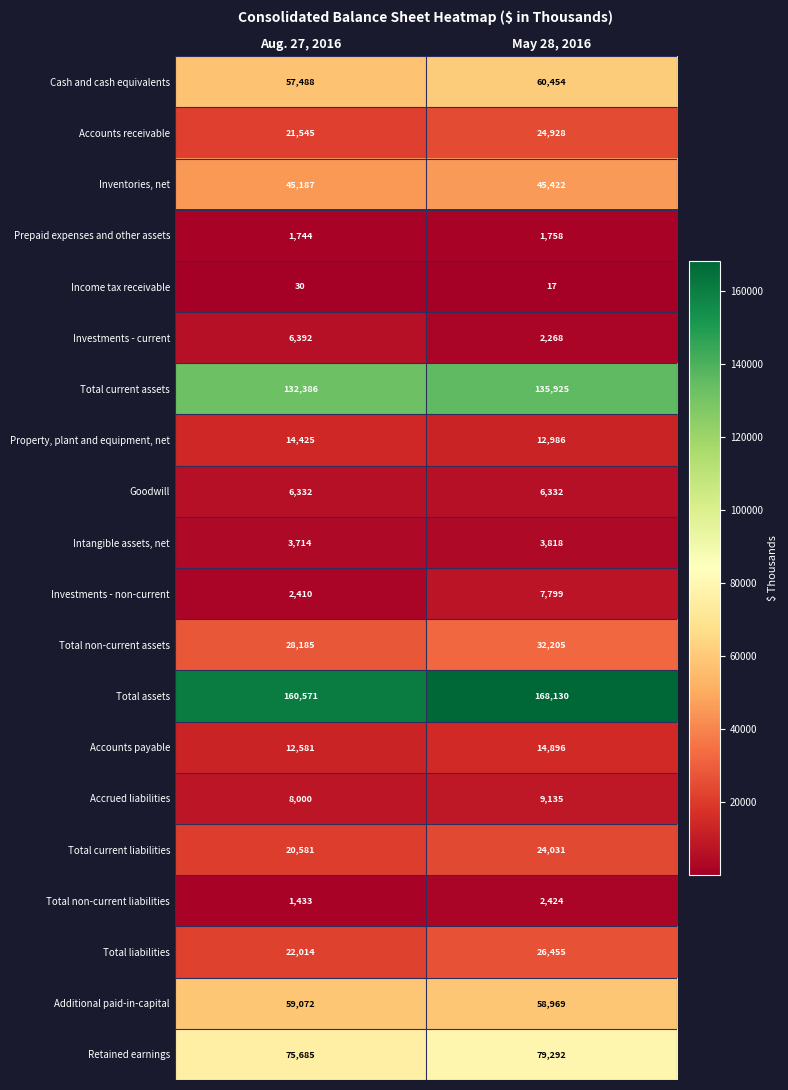

Which category has the highest value across all series?

May 28, 2016